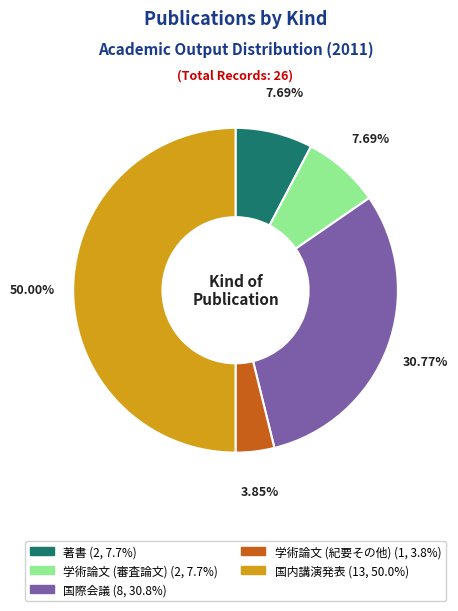

Count the number of slices in the pie.

5